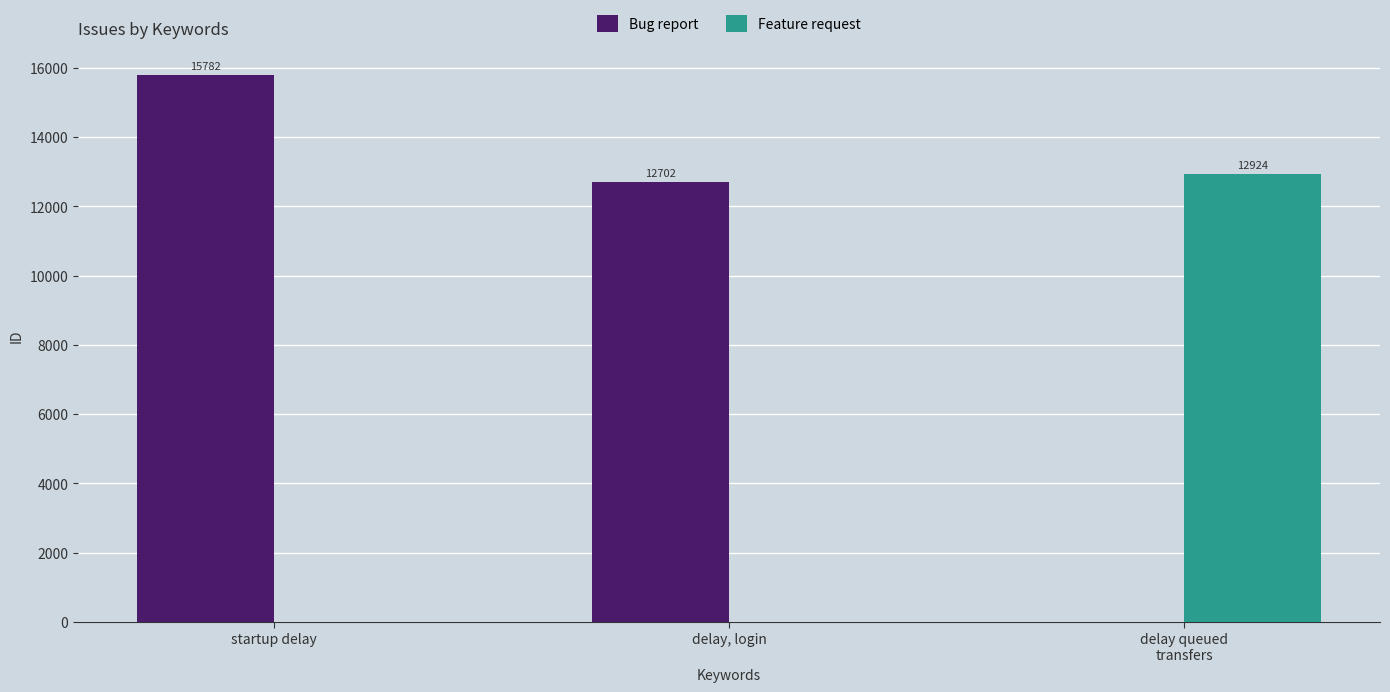

What is the sum of all Bug report values?

28484